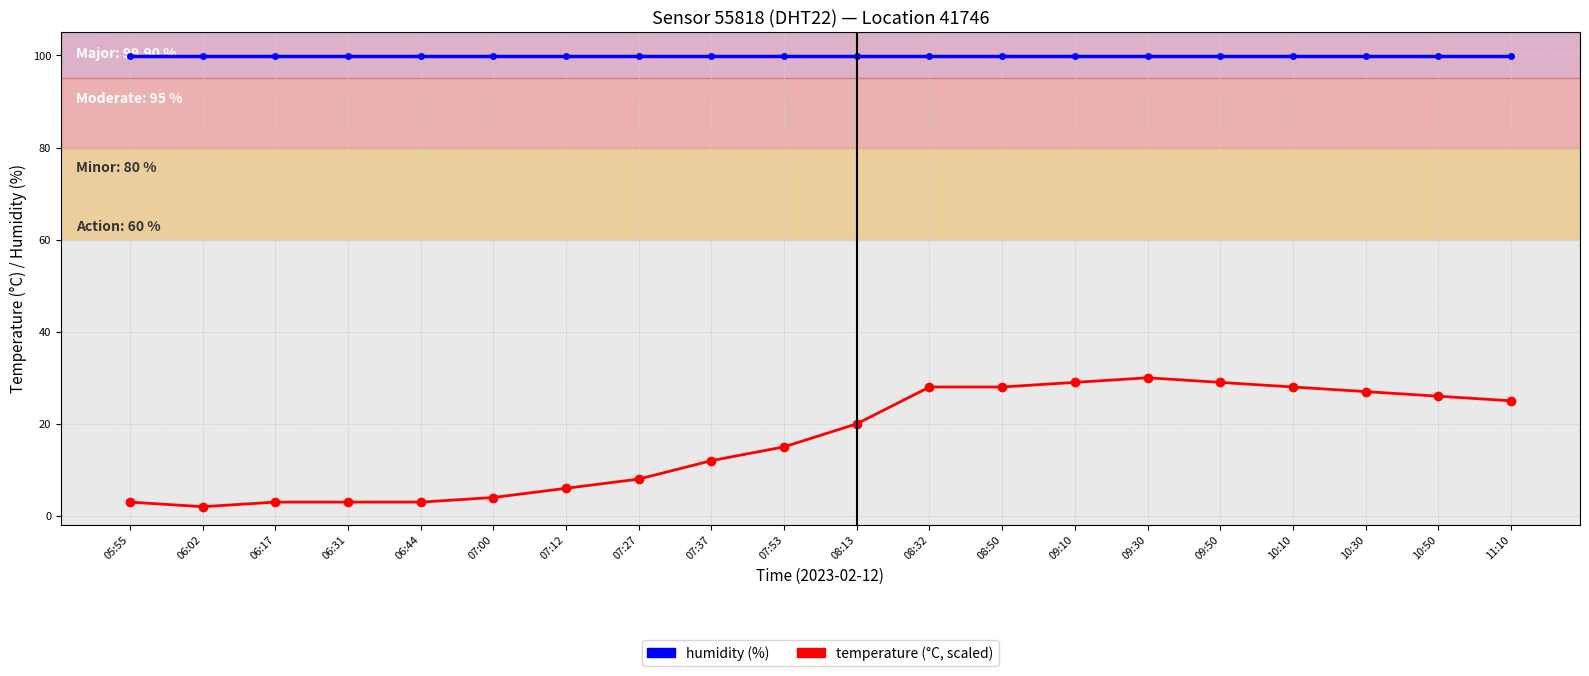

What is the difference between the highest and lowest values at 10:50?

73.9